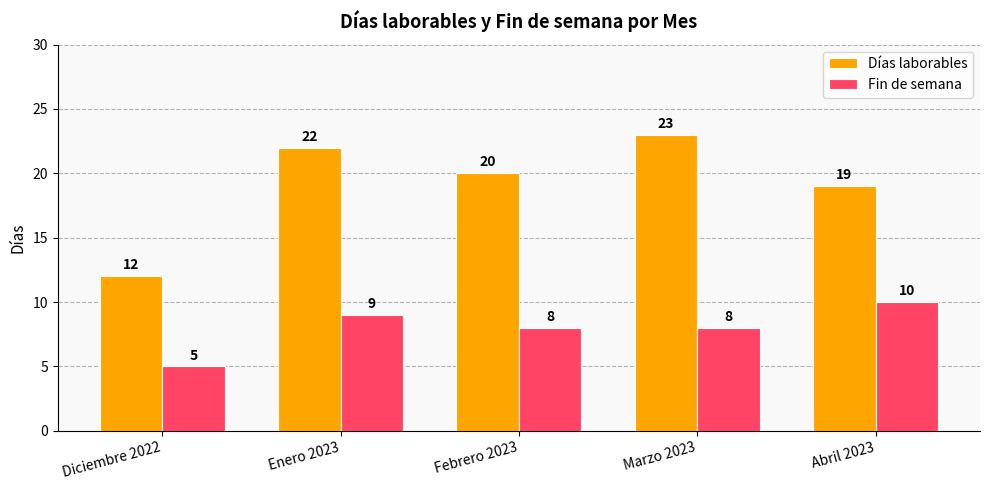

Which series has the largest total across all categories?

Días laborables